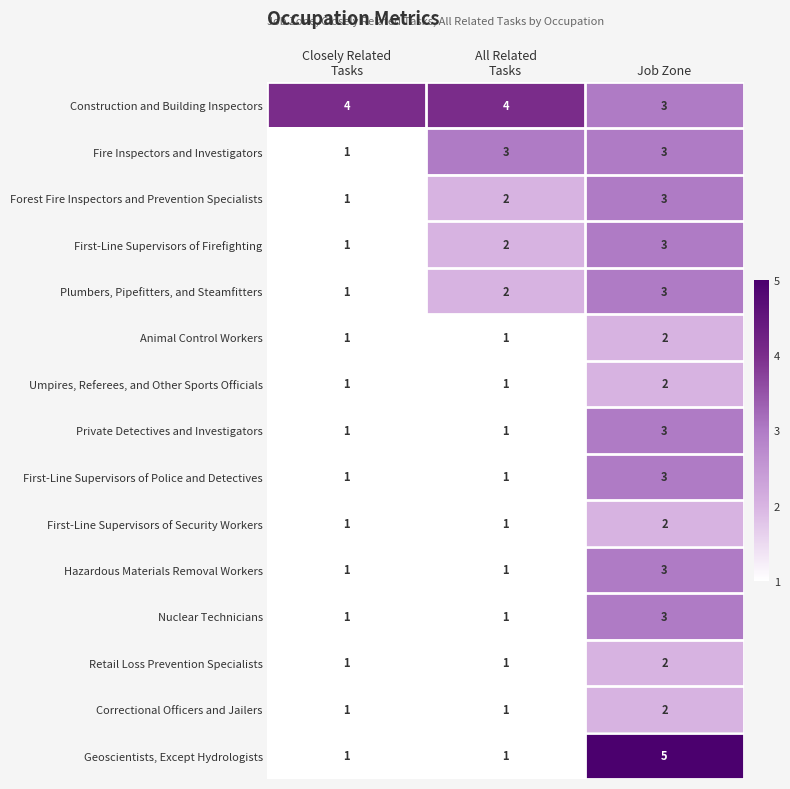

True or false: Geoscientists, Except Hydrologists has a value of 5 at Job Zone.

True